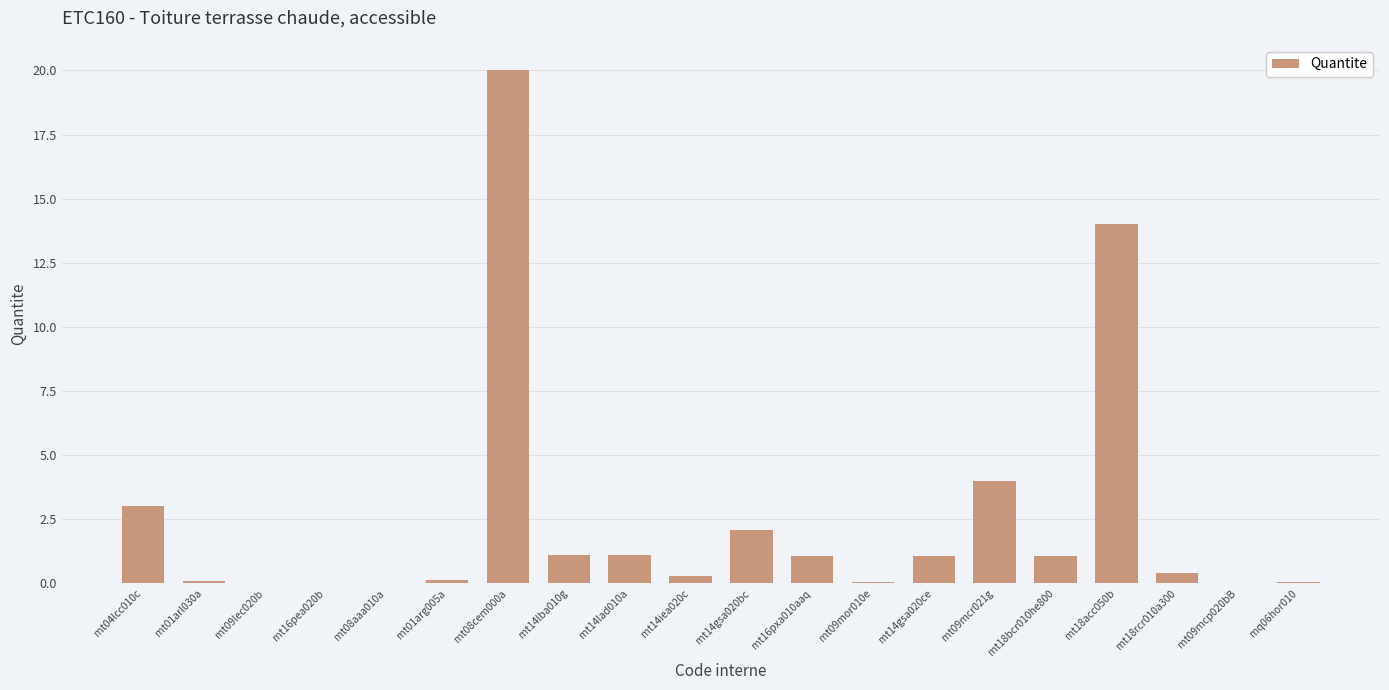

Is it true that the value at mt09mor010e is 0.0?

True